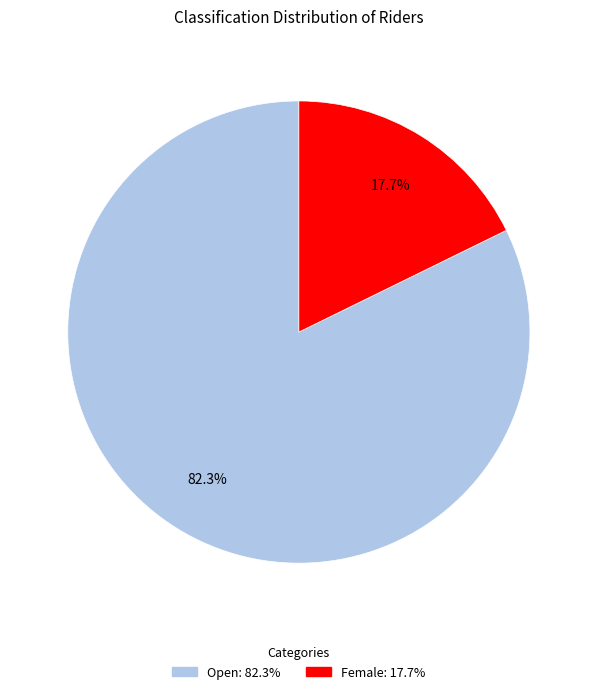

How much of the chart is everything except Open?

17.7%